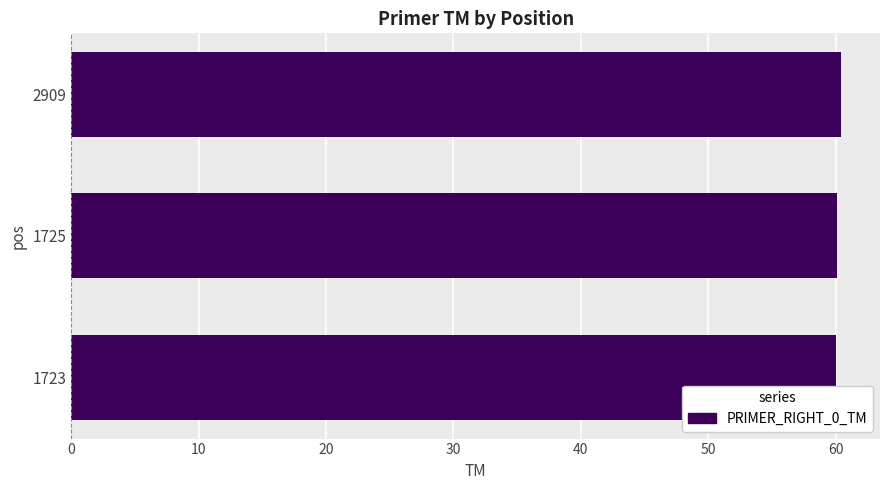

The chart shows a value of 79.4 at 1725. True or false?

False